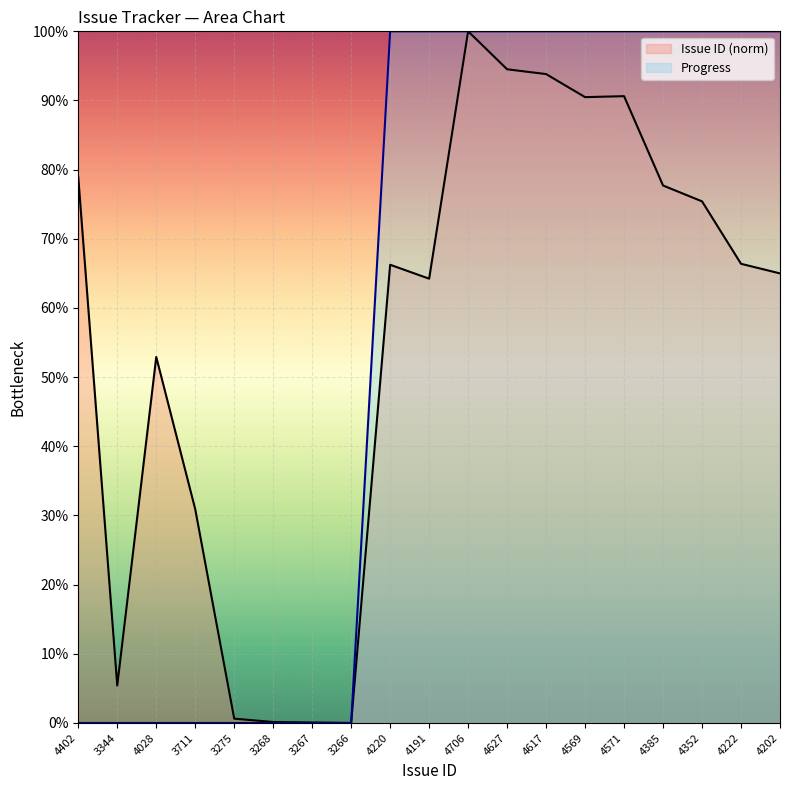

The Progress series shows 49.5 at 4706. True or false?

False